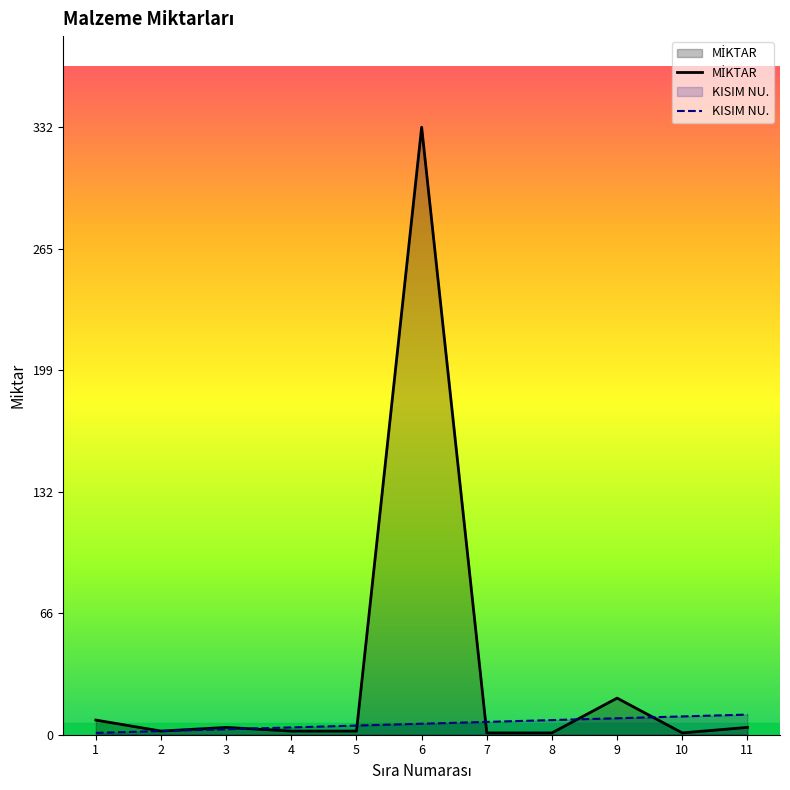

What value does the KISIM NU. series have at 10?

10